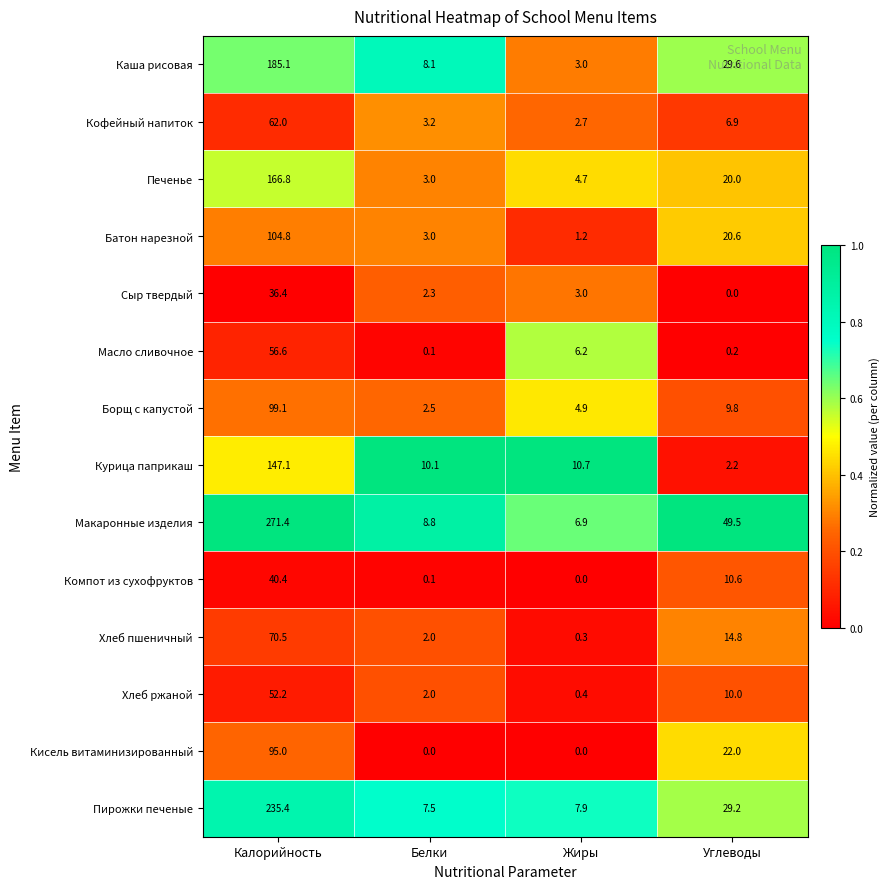

What is the total value across all series at Калорийность?

1622.8